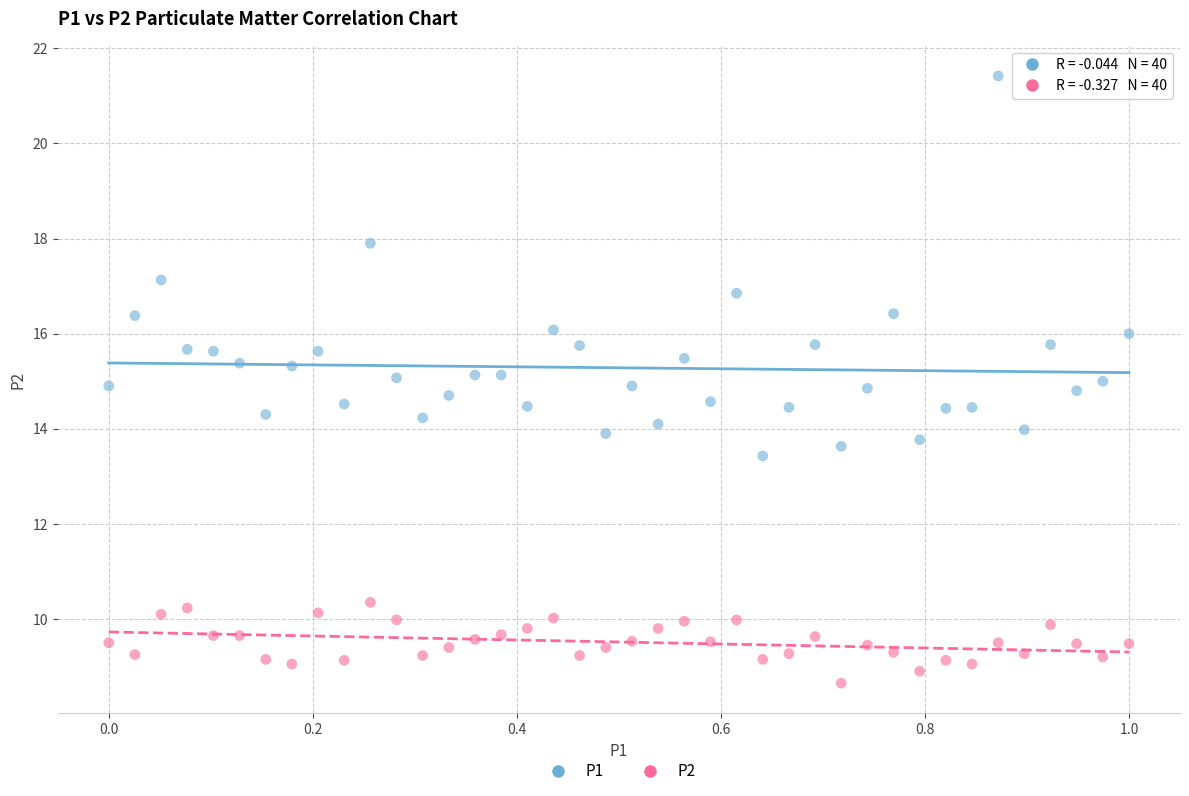

What are all the series names shown in the legend?

P1, P2